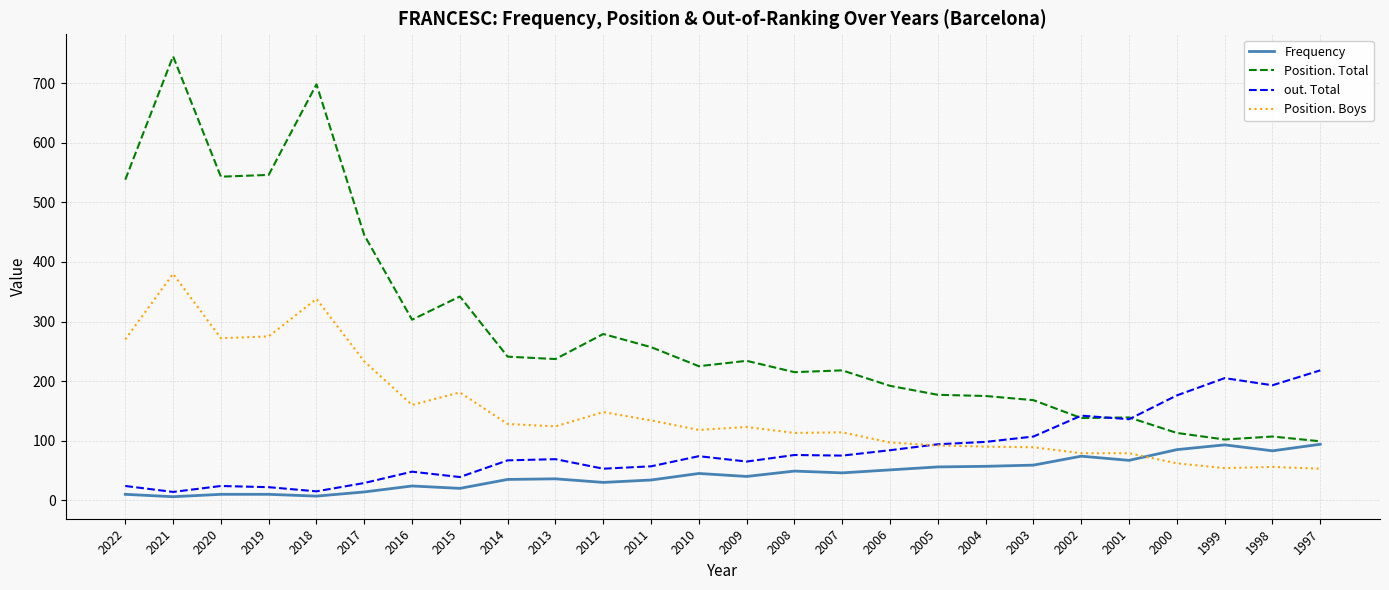

In Position. Total, how many points are higher than both neighbors (excluding endpoints)?

8